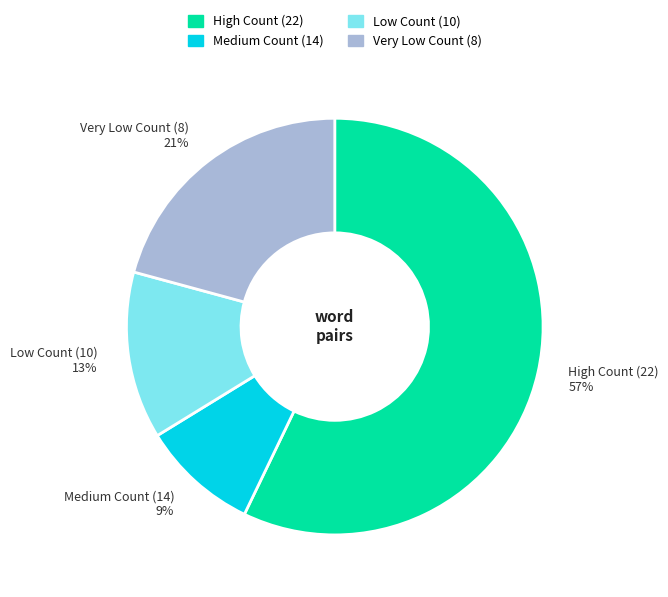

Is there a majority slice in this chart?

Yes